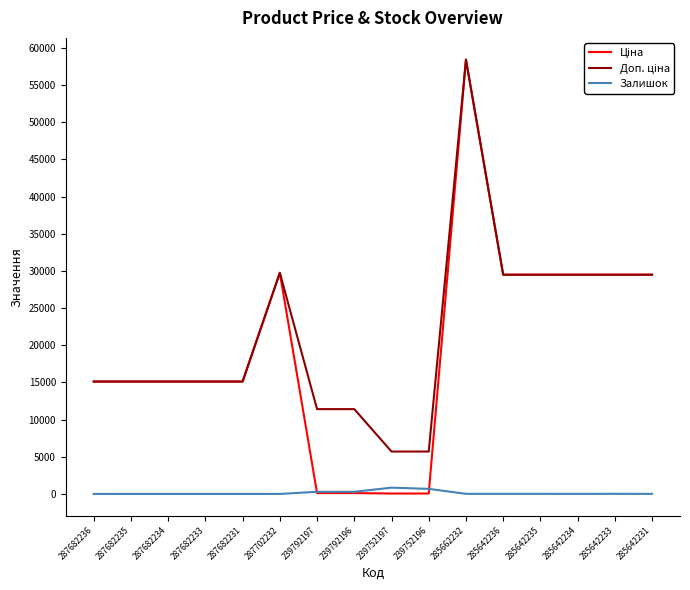

What is the difference between the highest and lowest values at 287682236?

15120.0